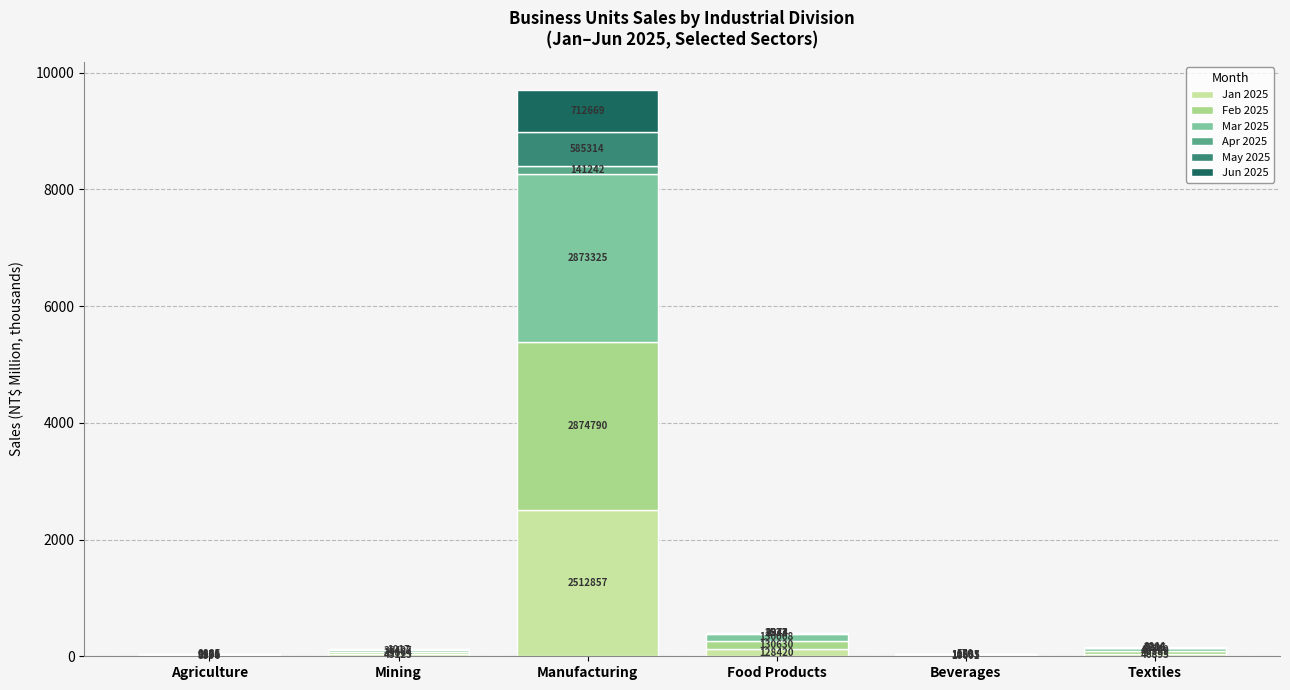

Are the bars horizontal?

No